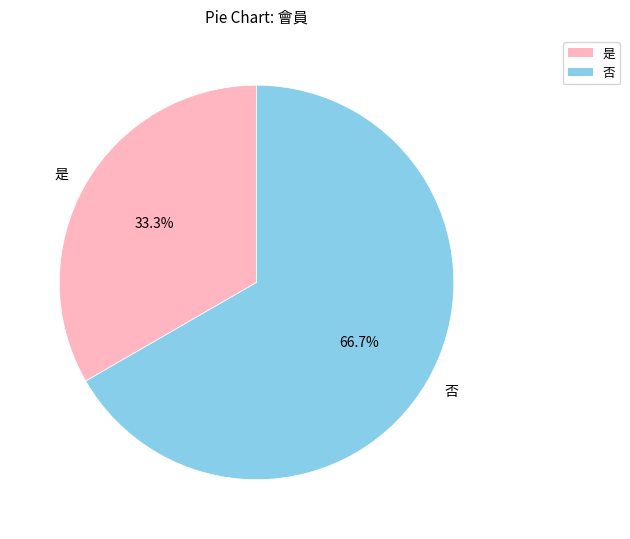

What is the smallest slice in the pie chart?

是